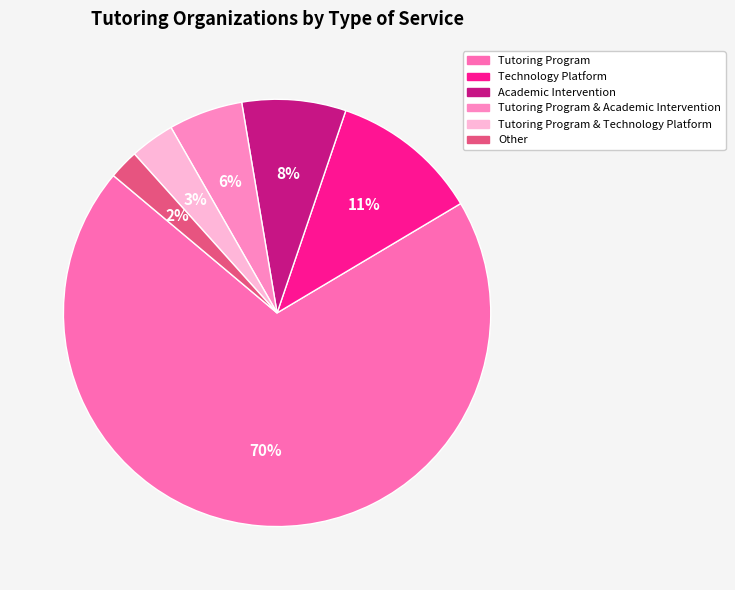

To the nearest percent, what is the average slice percentage?

17%